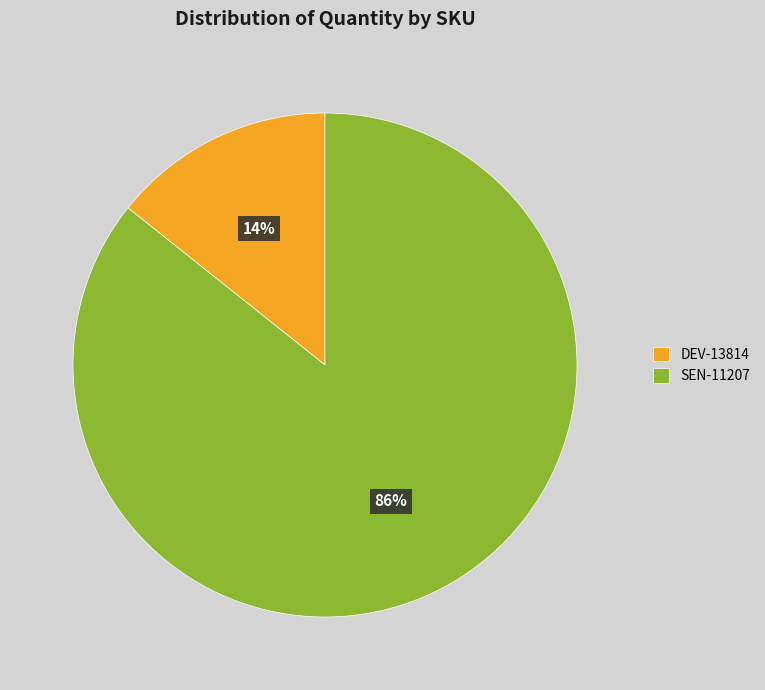

Do SEN-11207 and DEV-13814 together represent more than half of the pie?

Yes